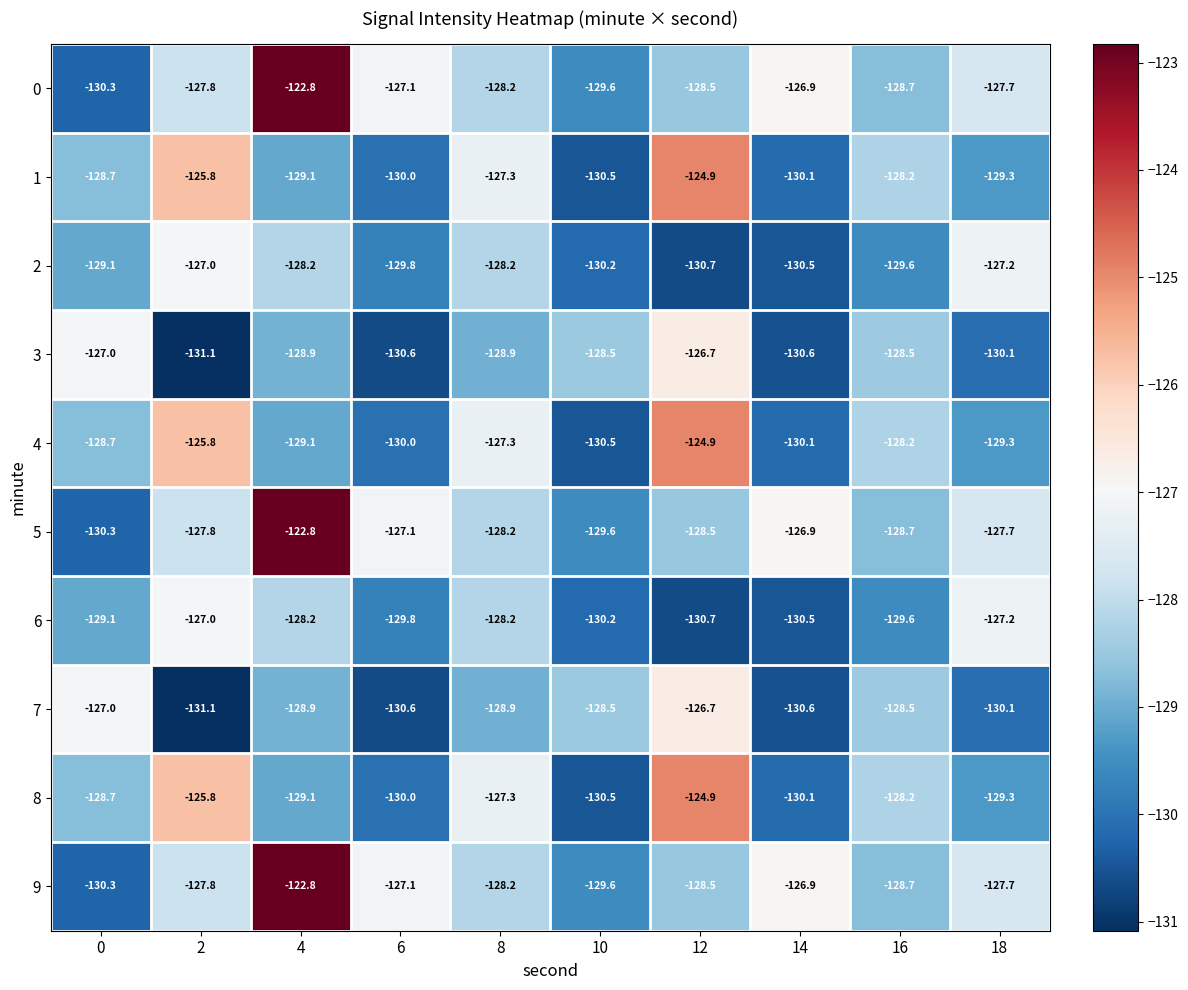

What is the difference between the 6 values at 6 and 18?

2.6